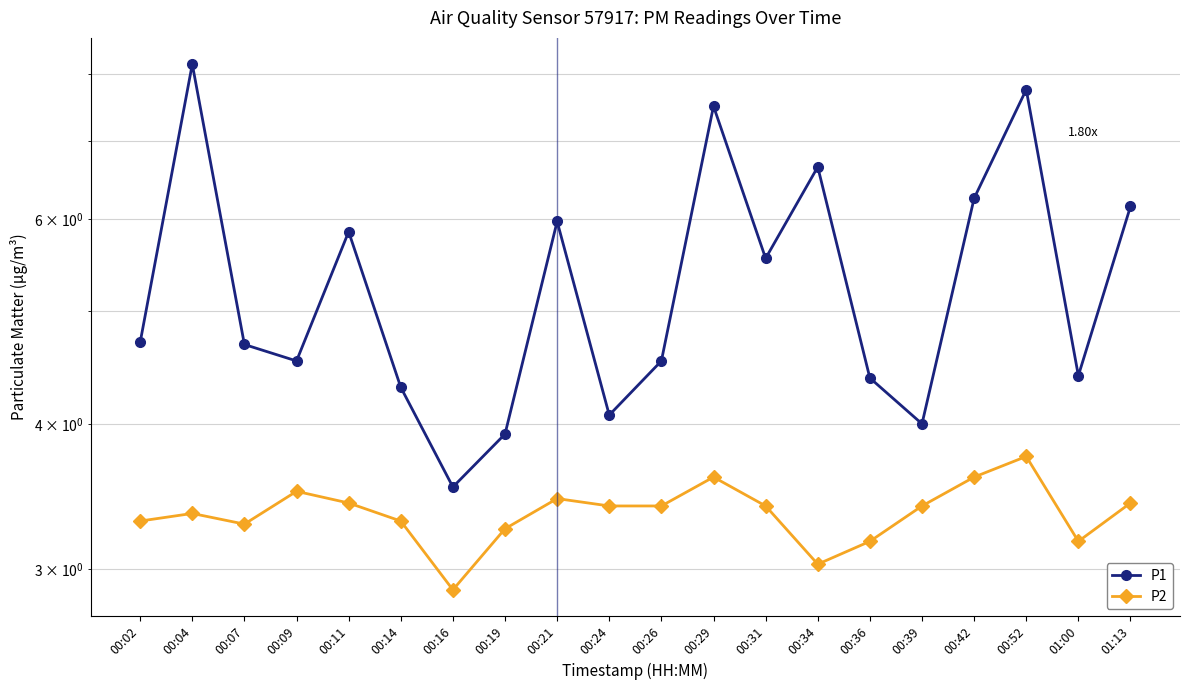

How many distinct data groups are displayed?

2